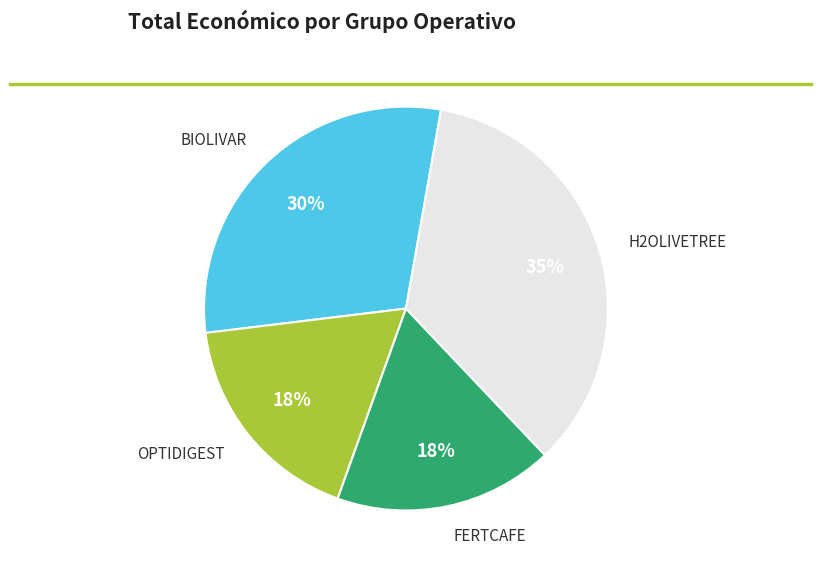

Is the sum of BIOLIVAR and H2OLIVETREE greater than half?

Yes